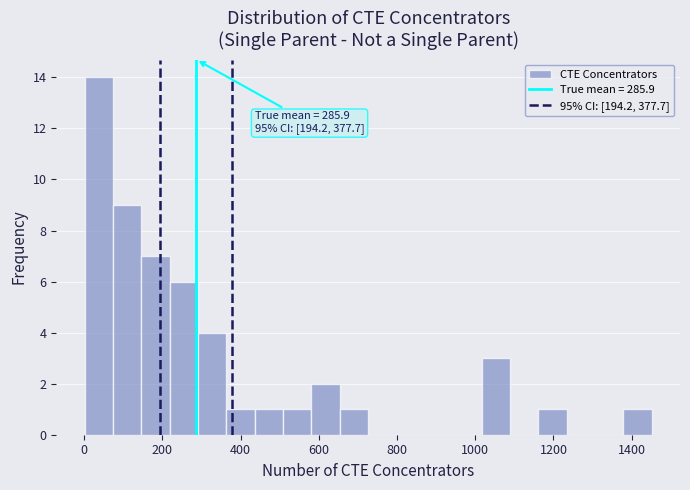

Read against the x-axis, roughly where is the centre of the tallest bar?

40